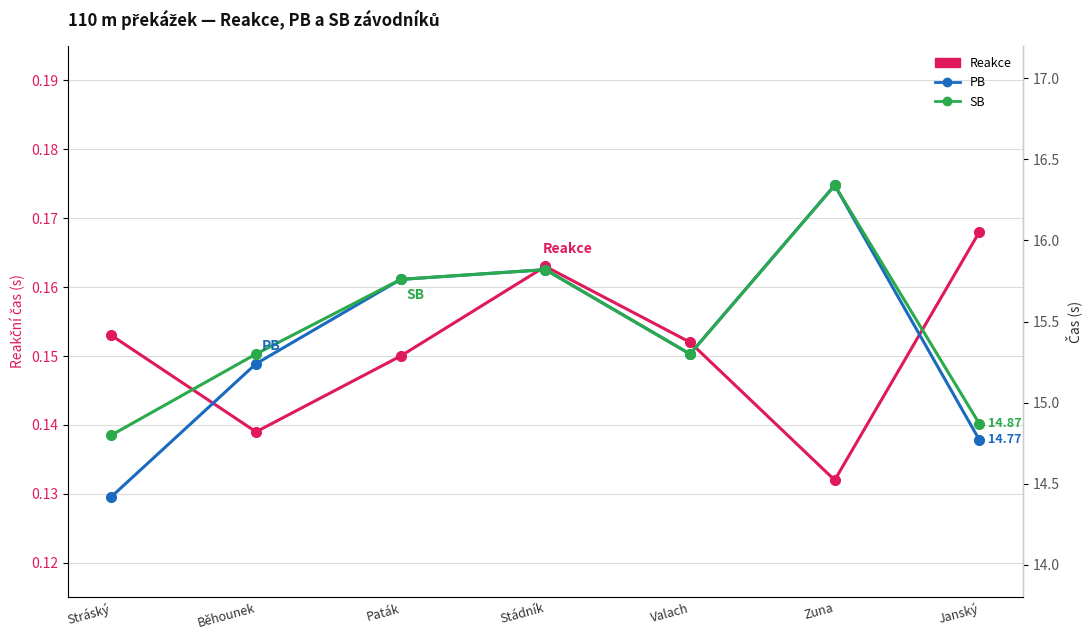

How many categories are shown in the chart?

7